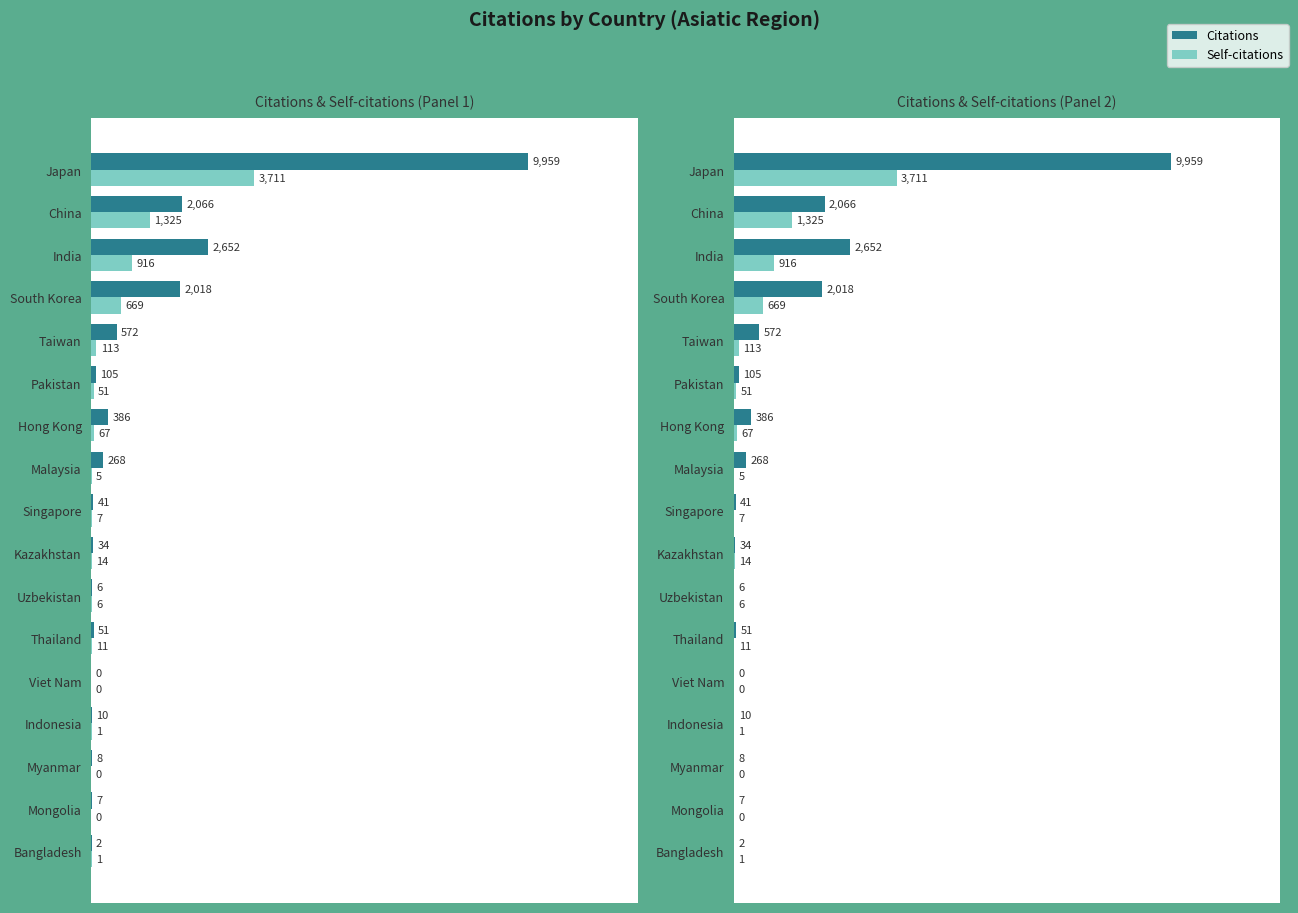

True or false: Citations has a value of 852 at China.

False